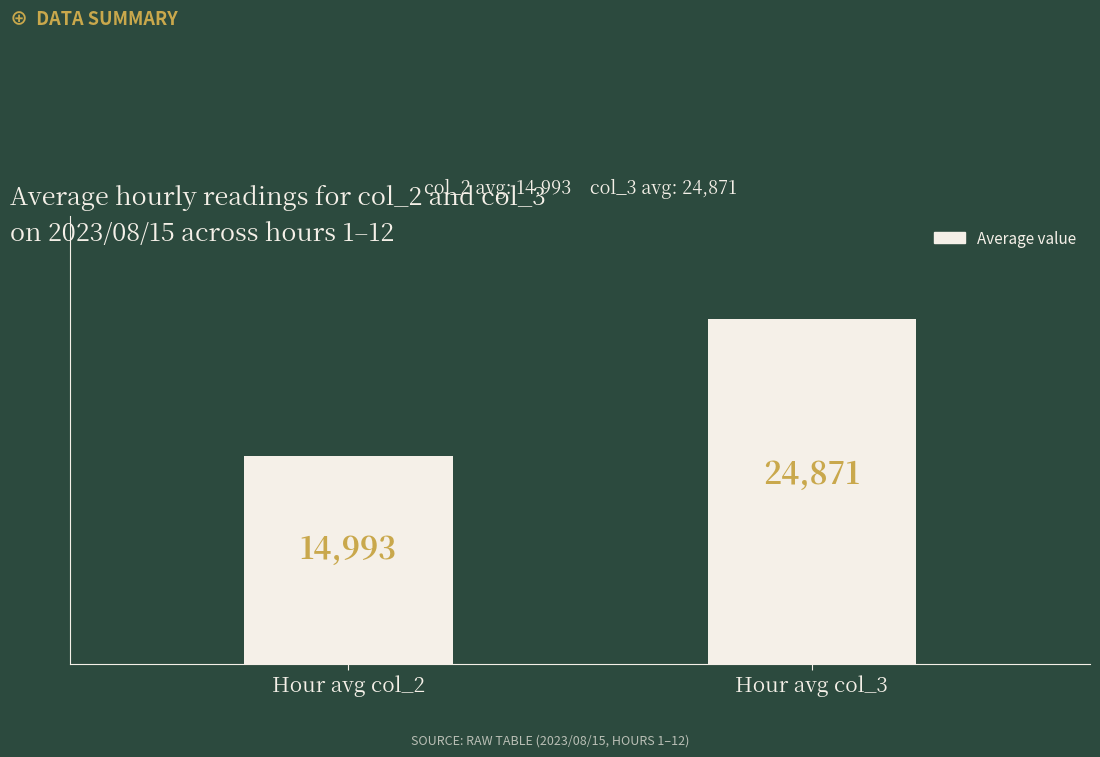

How many bars are there in total?

2